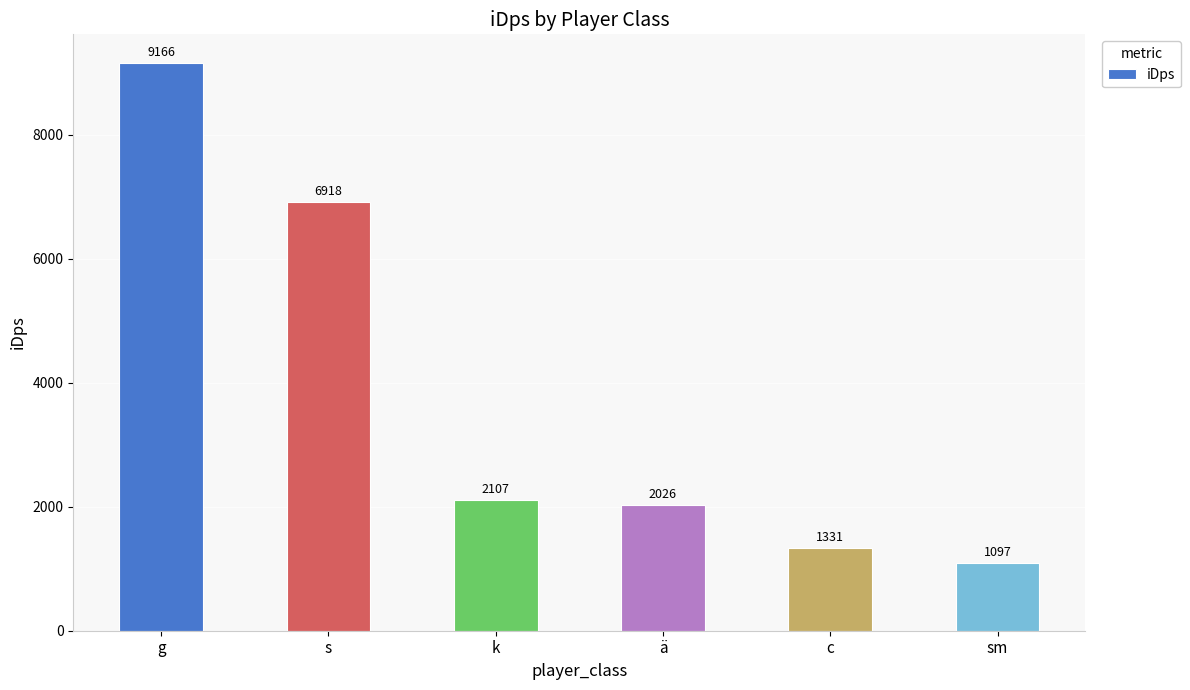

What is the difference between the second highest and minimum values?

5820.5